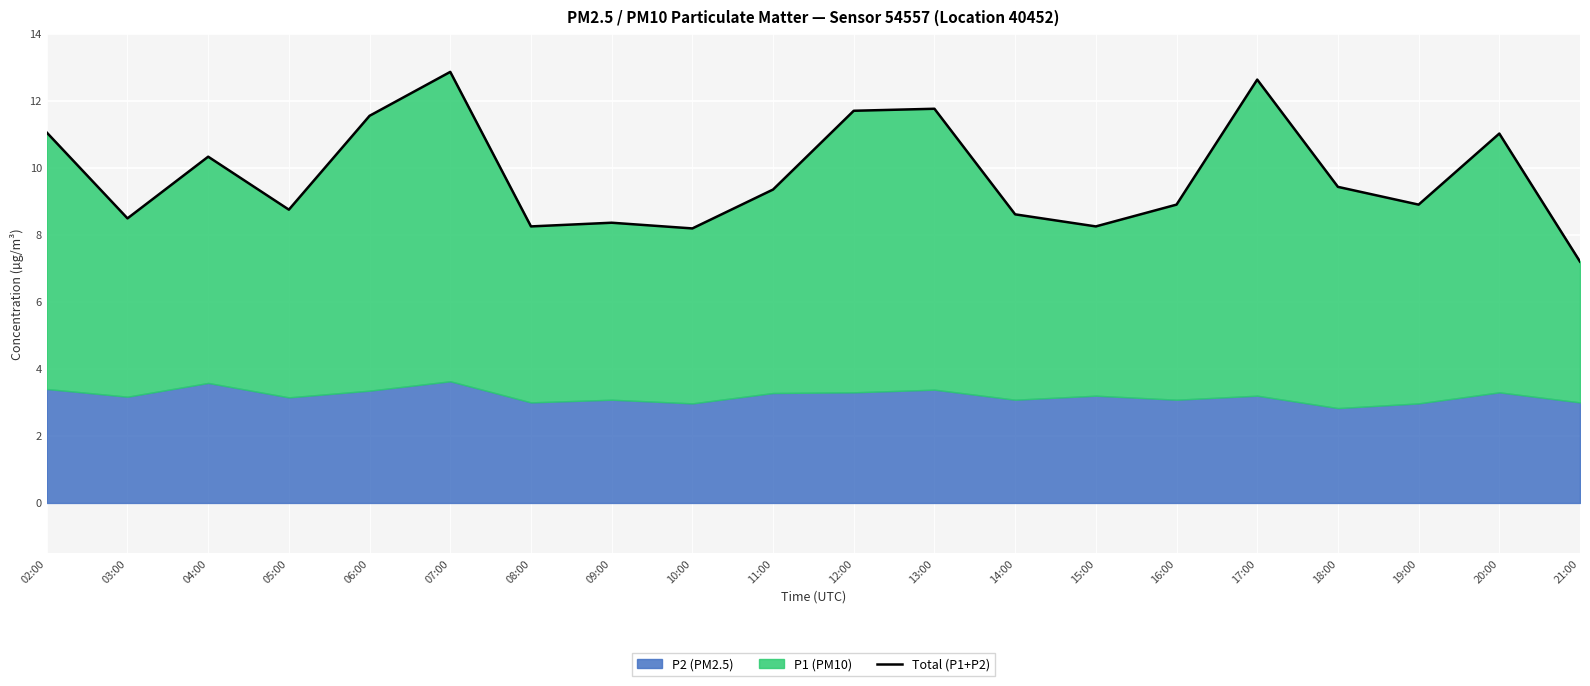

The value at 07:00 is 12.9. True or false?

True